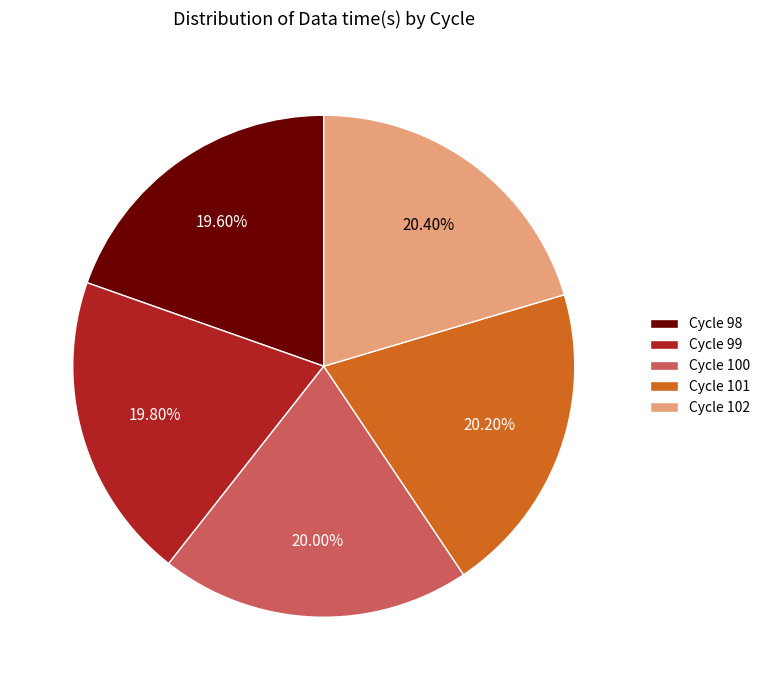

To the nearest percent, what is the difference between the largest and smallest slice percentages?

1%